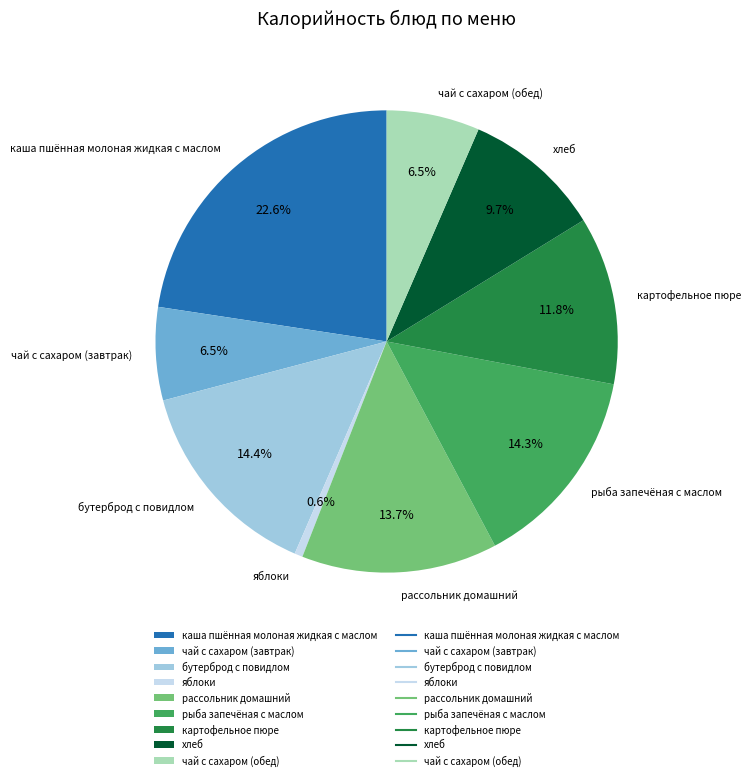

Is there a majority slice in this chart?

No